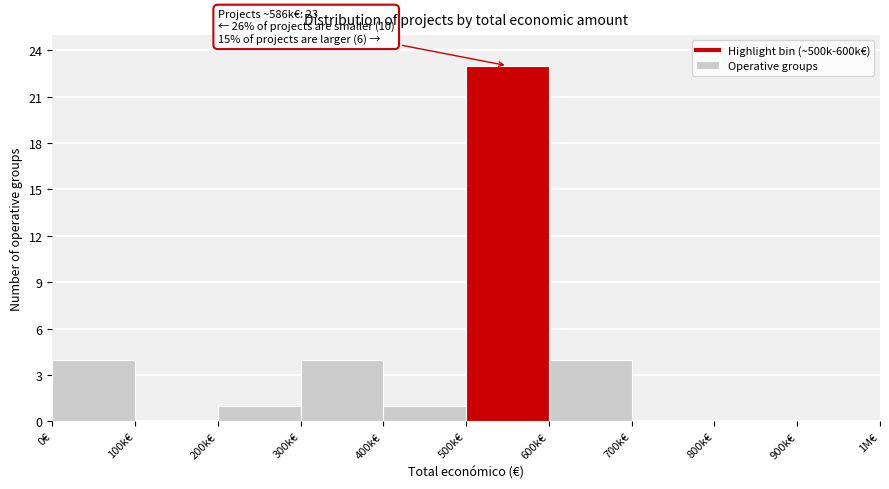

Reading right to left, extract all data points from this chart.

900k€=0	800k€=0	700k€=0	600k€=4	500k€=23	400k€=1	300k€=4	200k€=1	100k€=0	0€=4